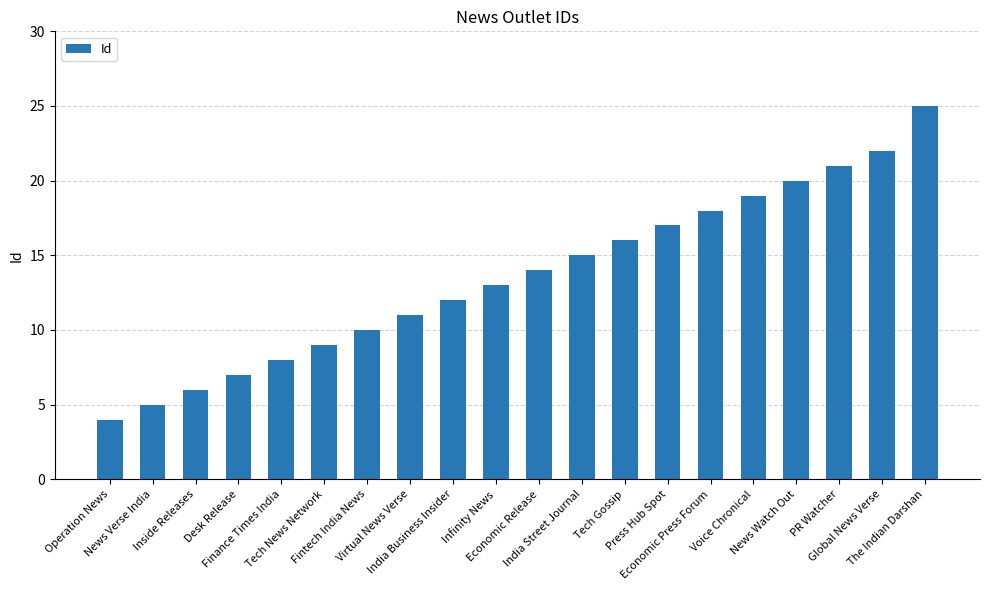

Which label corresponds to the smallest value in the chart?

Operation News